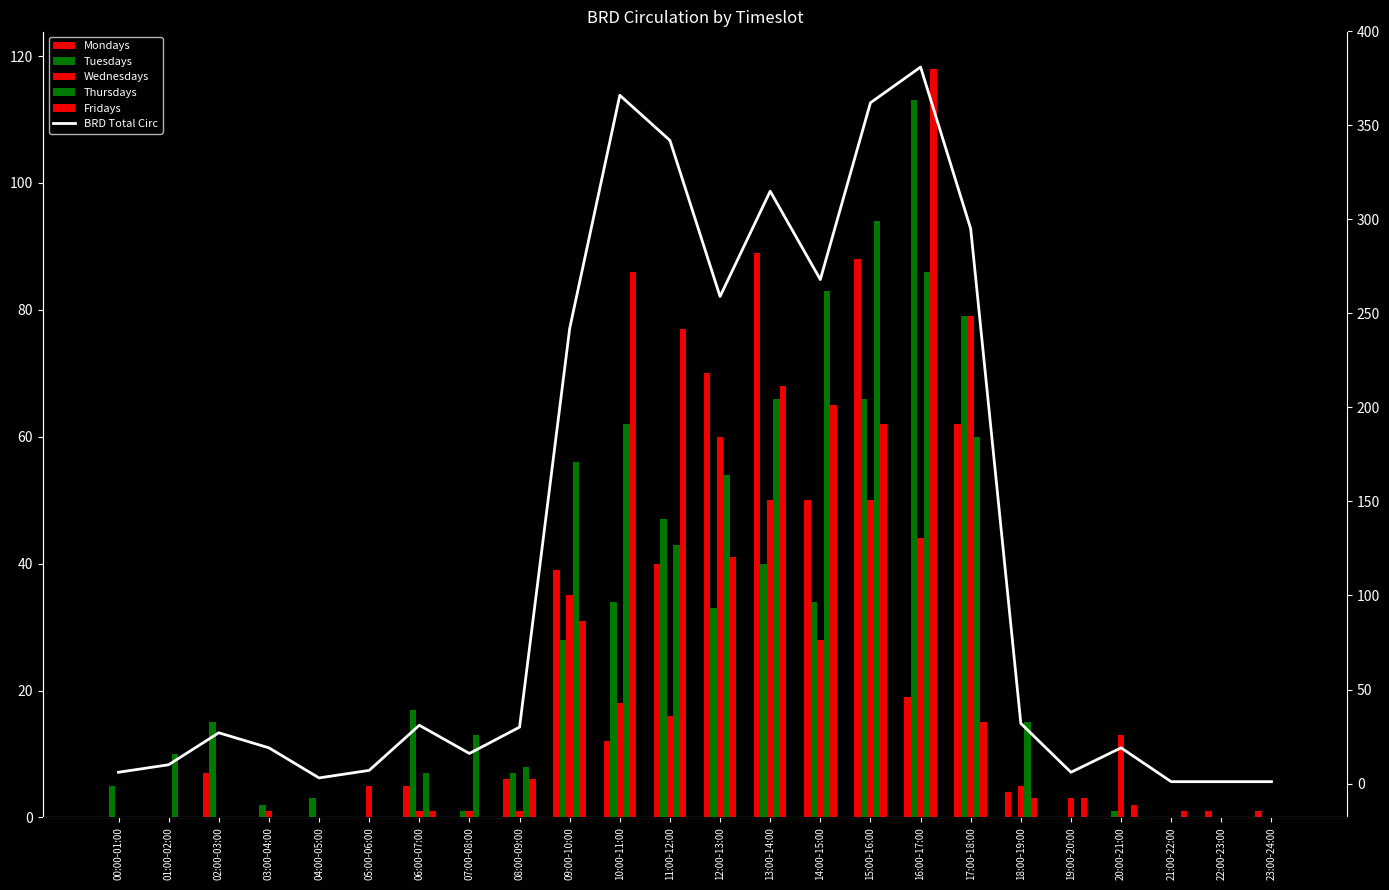

The value of Wednesdays at 23:00-24:00 is 55. True or false?

False